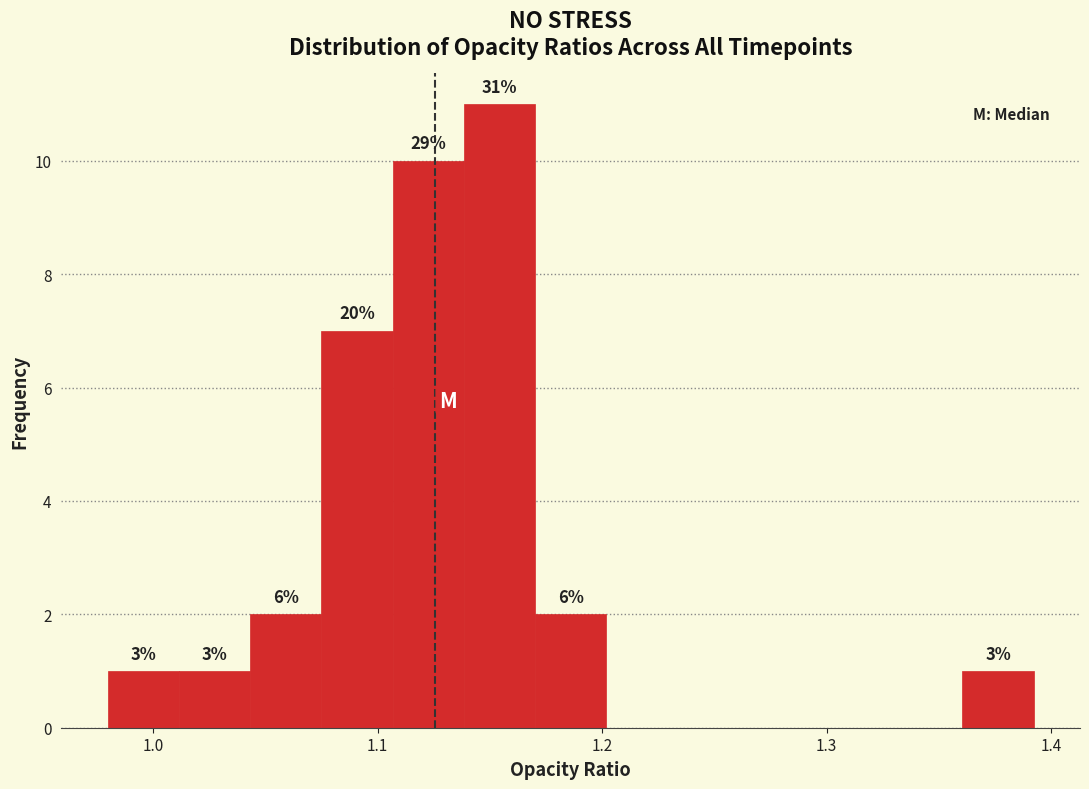

Around what value on the x-axis is the tallest bar? Give the approximate position of its centre, as read against the axis.

1.15